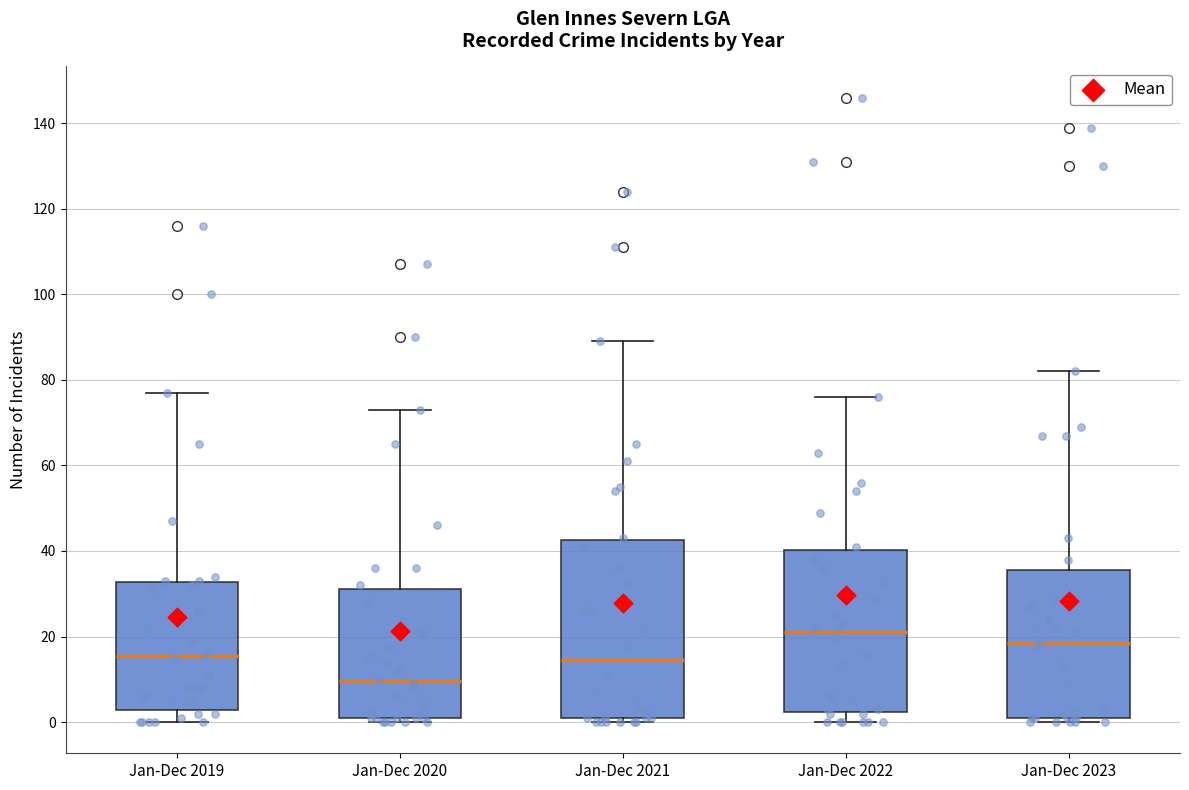

Which box's median line is the highest?

Jan-Dec 2022